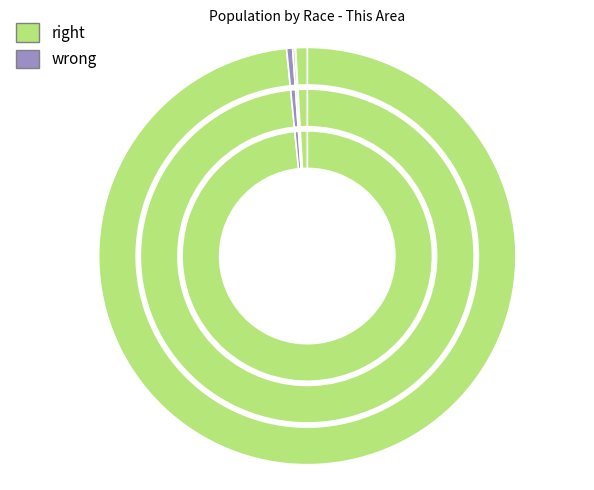

To the nearest percent, what is the difference between the largest and smallest slice percentages?

98%